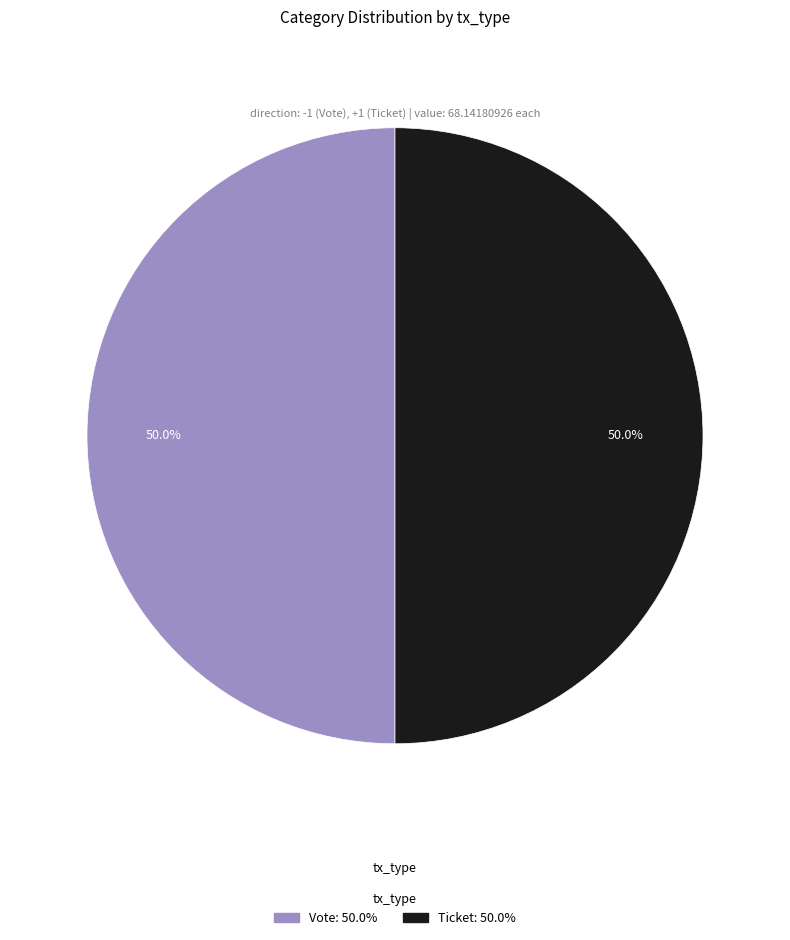

What percentage do Ticket: 50.0% and Vote: 50.0% together represent?

100.0%